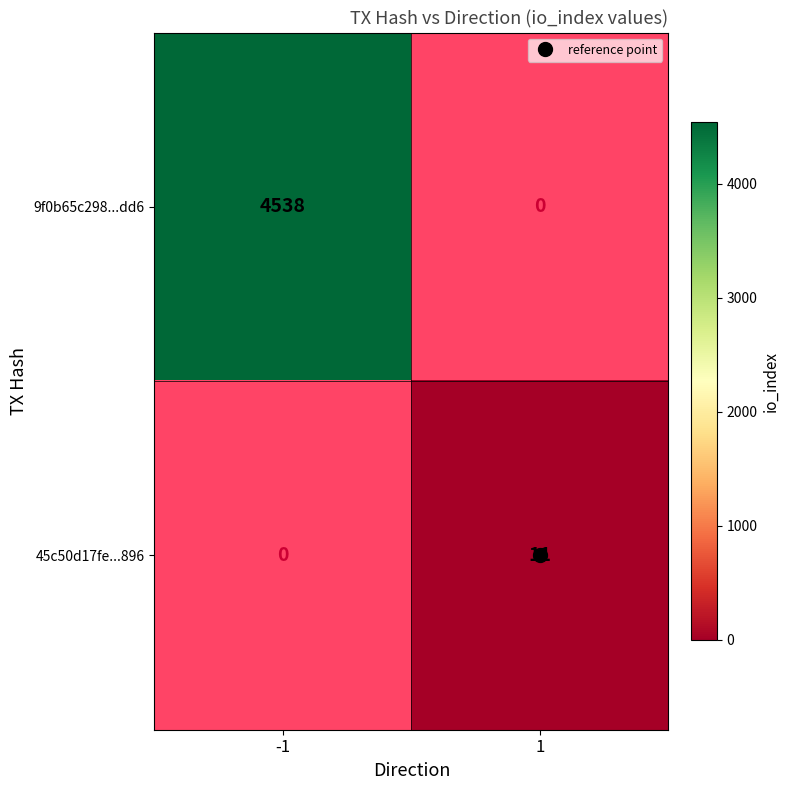

Rank the categories by 9f0b65c298...dd6 value from highest to lowest.

-1, 1